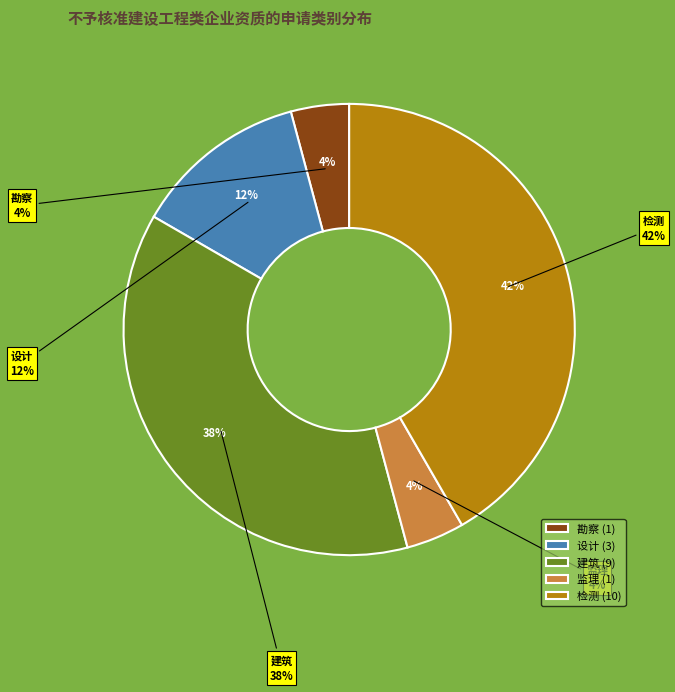

Is there any slice that represents more than half of the pie?

No